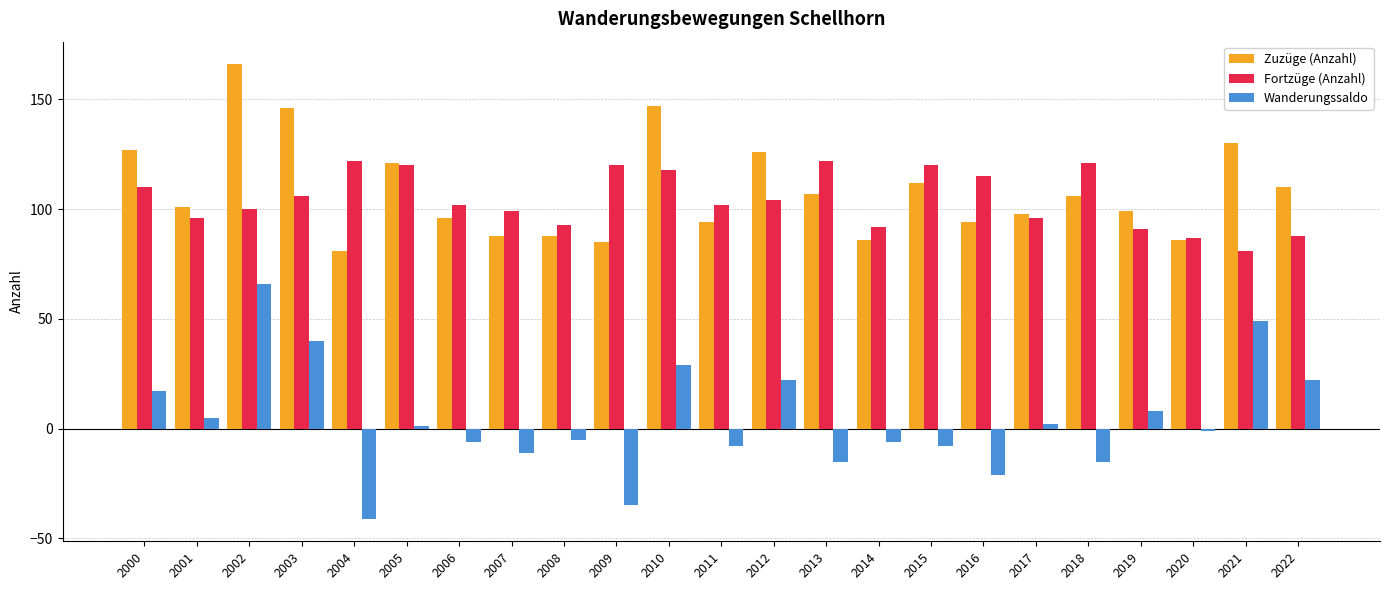

Which series has the widest spread of values?

Wanderungssaldo